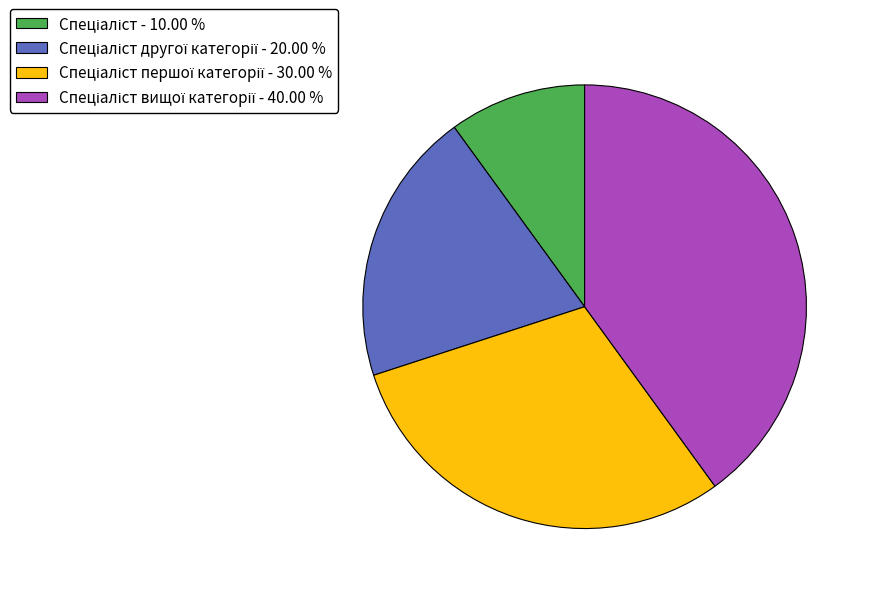

Is there a majority slice in this chart?

No